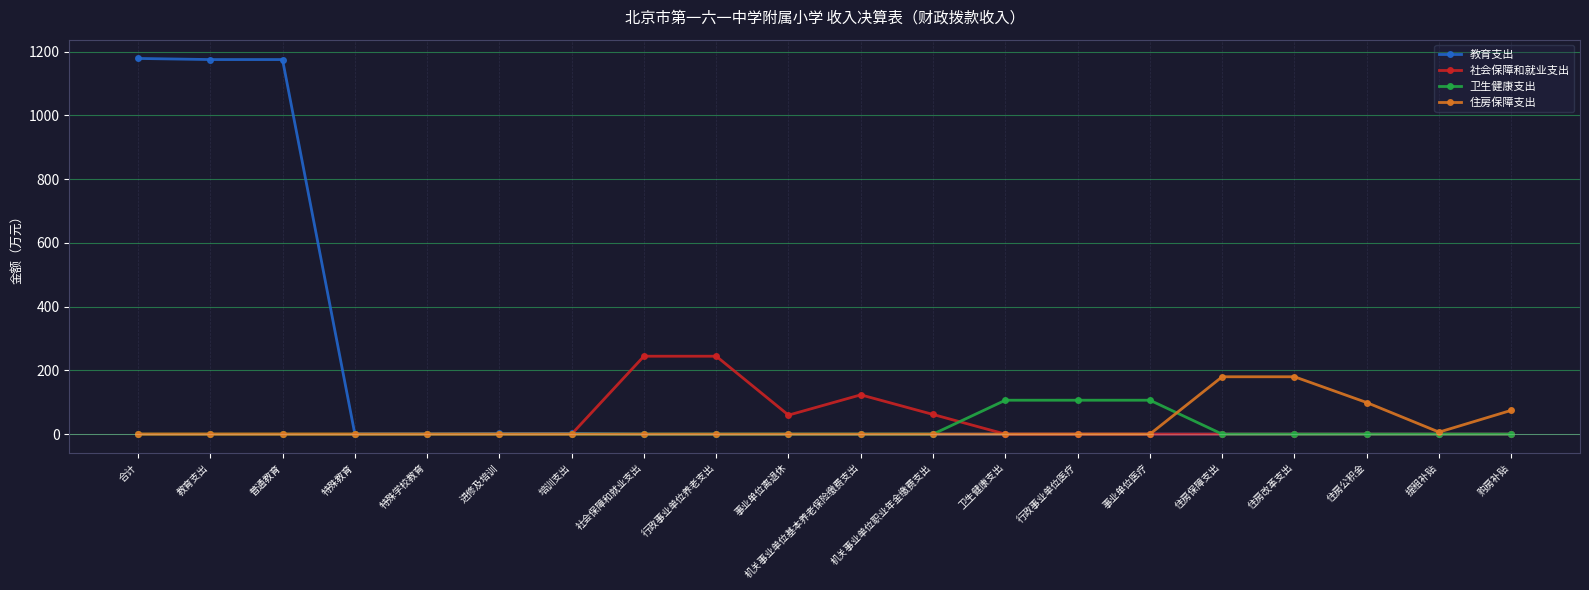

Between 教育支出 and 行政事业单位养老支出, which series saw the biggest shift?

教育支出